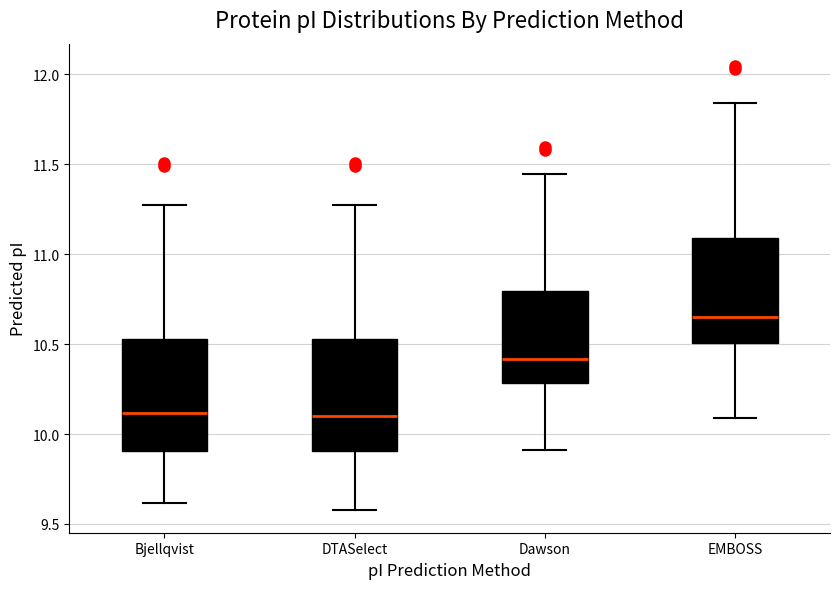

Reading left to right, read every box against the y-axis: the position of its median line, the range the box covers, and the ends of its whiskers. The values are not printed on the chart, so give them approximately, as read against the axis.

Bjellqvist: median 10.10, box 9.90 to 10.55, whiskers 9.60 to 11.25
DTASelect: median 10.10, box 9.90 to 10.55, whiskers 9.60 to 11.25
Dawson: median 10.40, box 10.30 to 10.80, whiskers 9.90 to 11.45
EMBOSS: median 10.65, box 10.50 to 11.10, whiskers 10.10 to 11.85